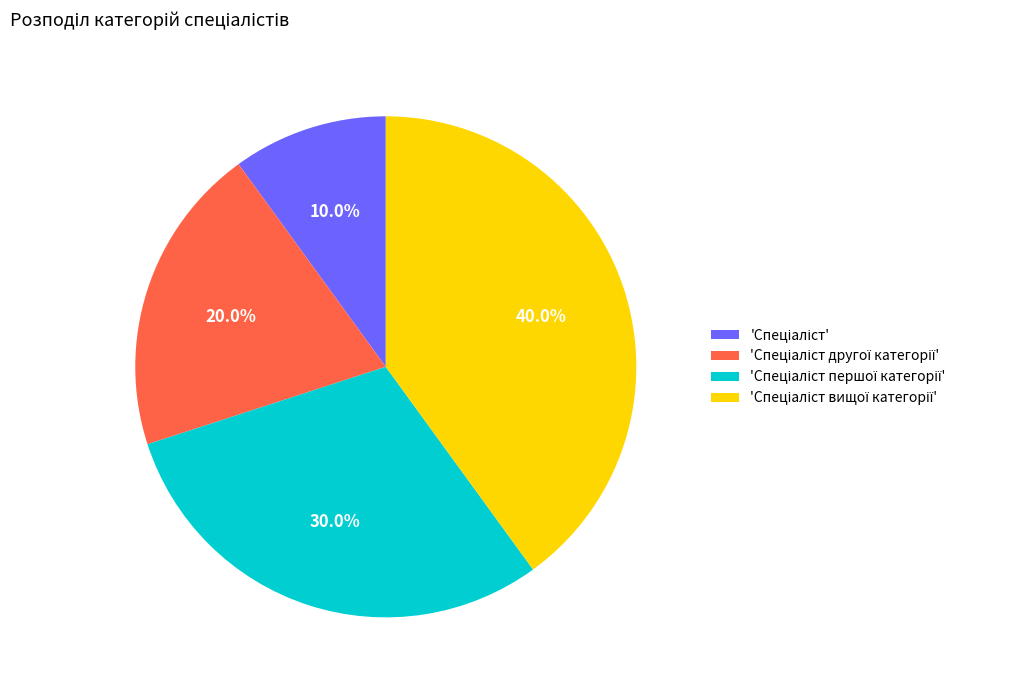

Is there a majority slice in this chart?

No